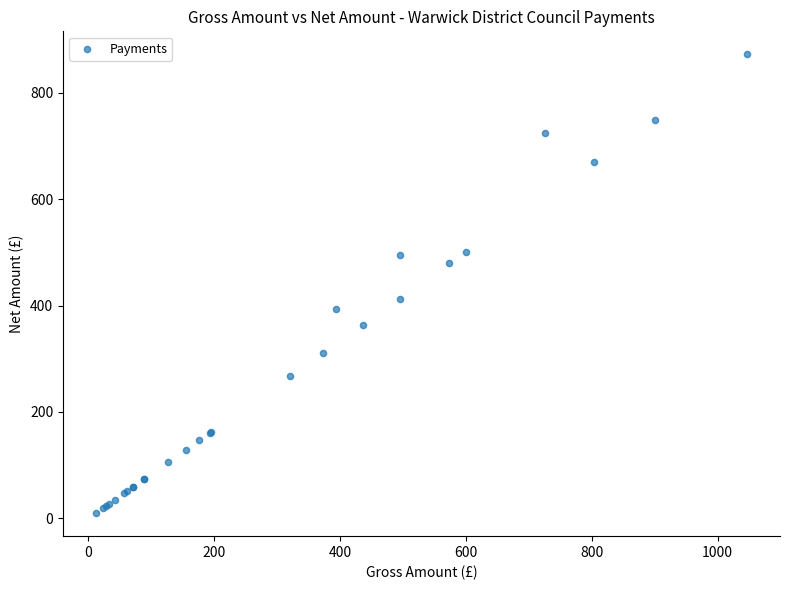

What Y value in the scatter plot is closest to 441?

412.0